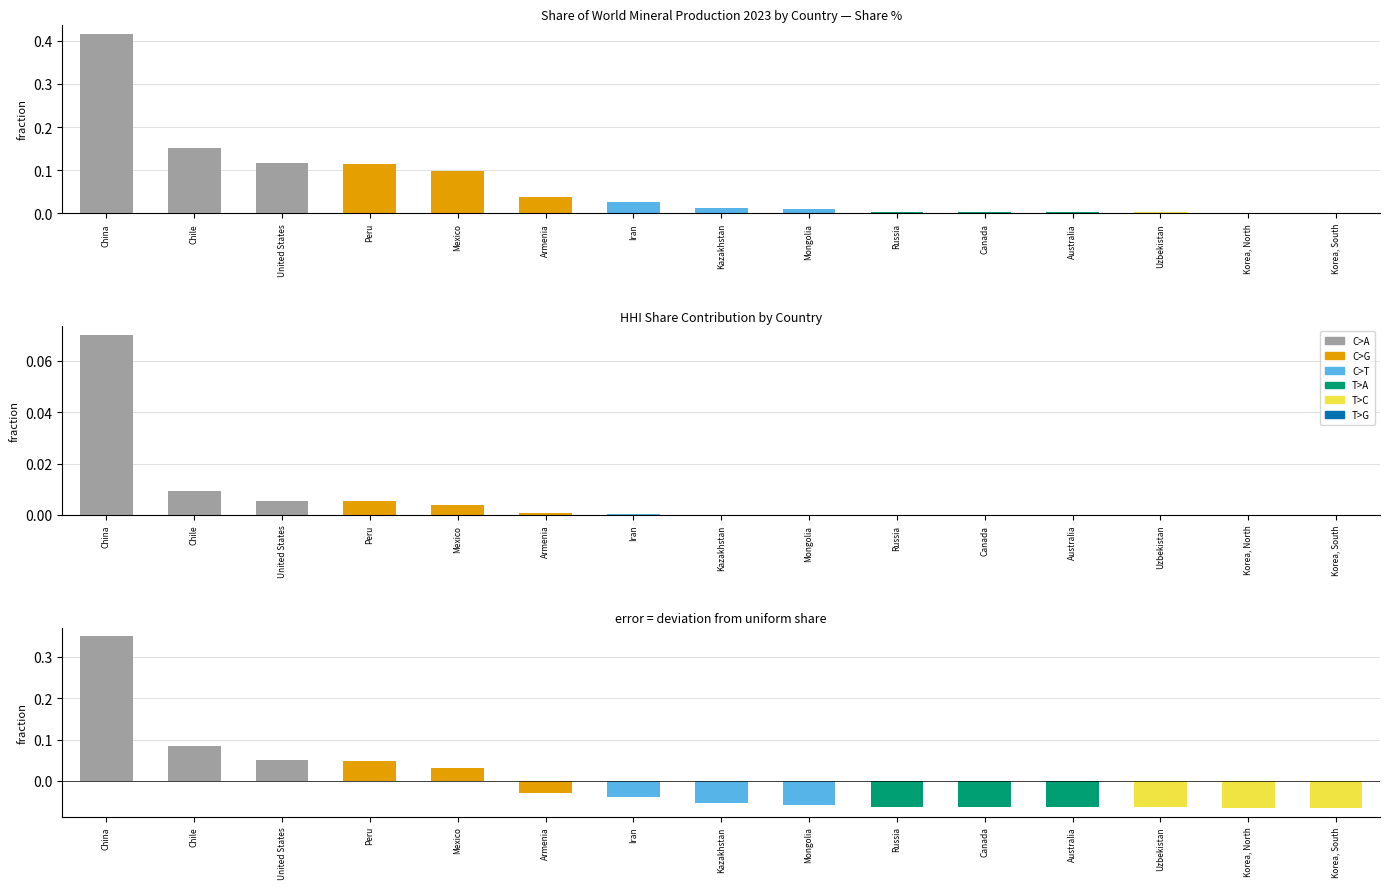

At how many categories does at least one series exceed 0?

15